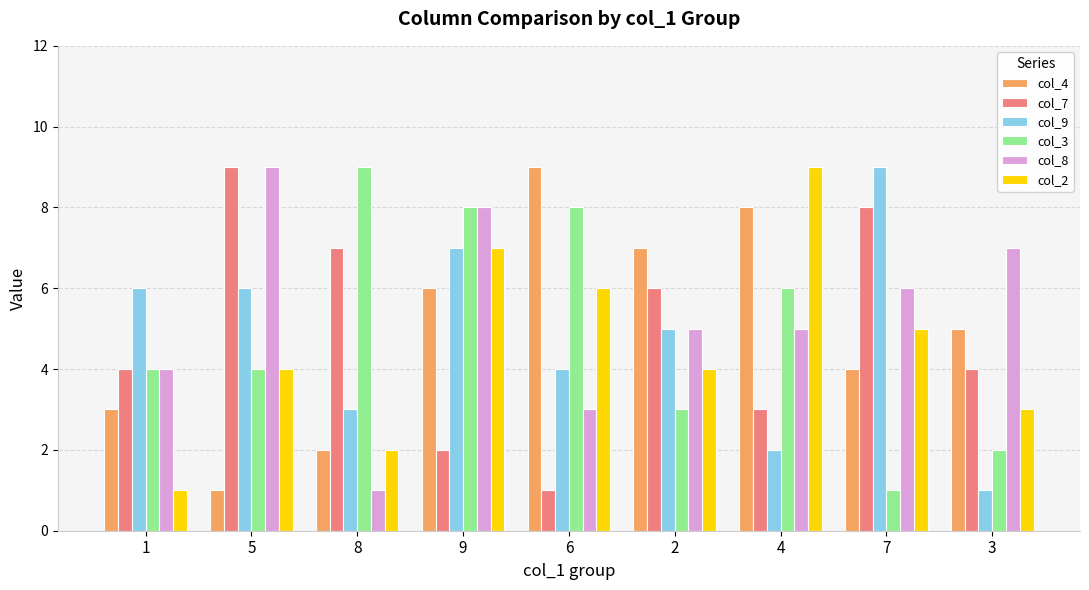

What are all the series names shown in the legend?

col_4, col_7, col_9, col_3, col_8, col_2